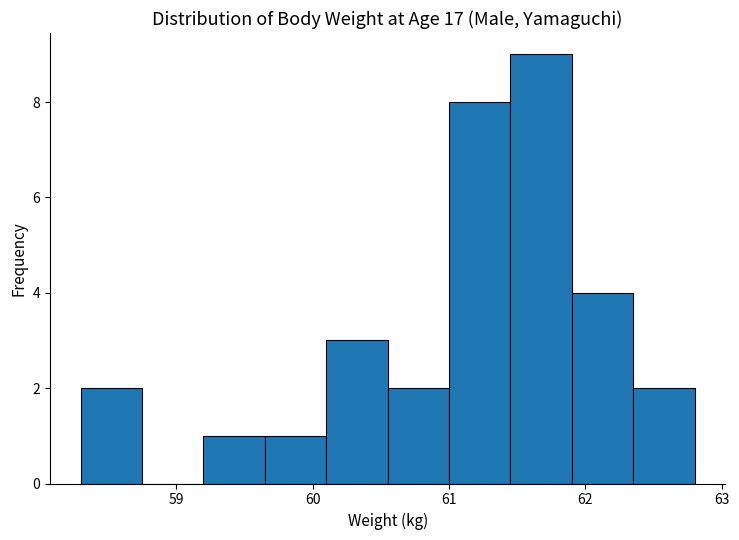

Which range on the x-axis has the tallest bar?

61.45 to 61.90